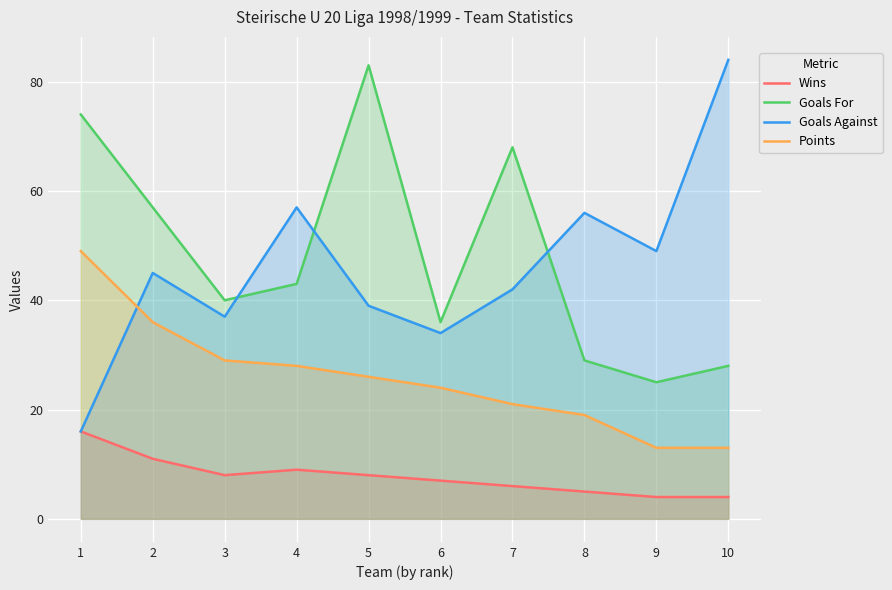

At how many categories does at least one series exceed 11?

10